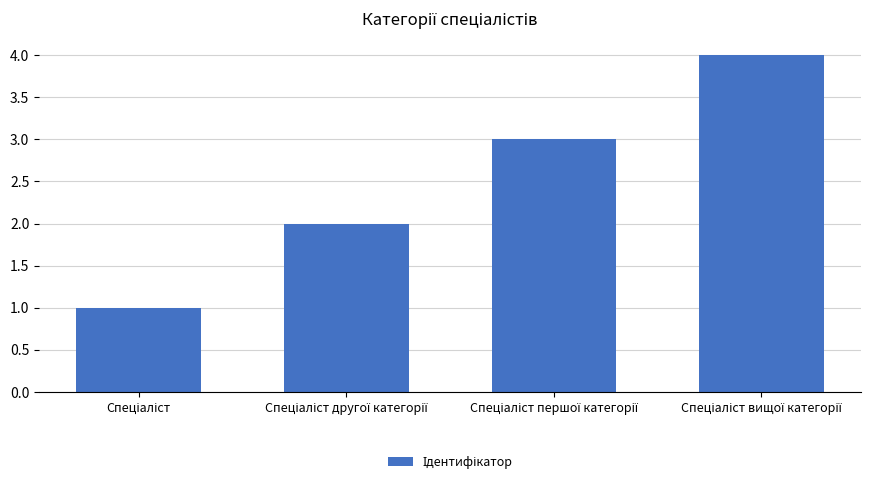

What is the maximum value shown in the chart?

4